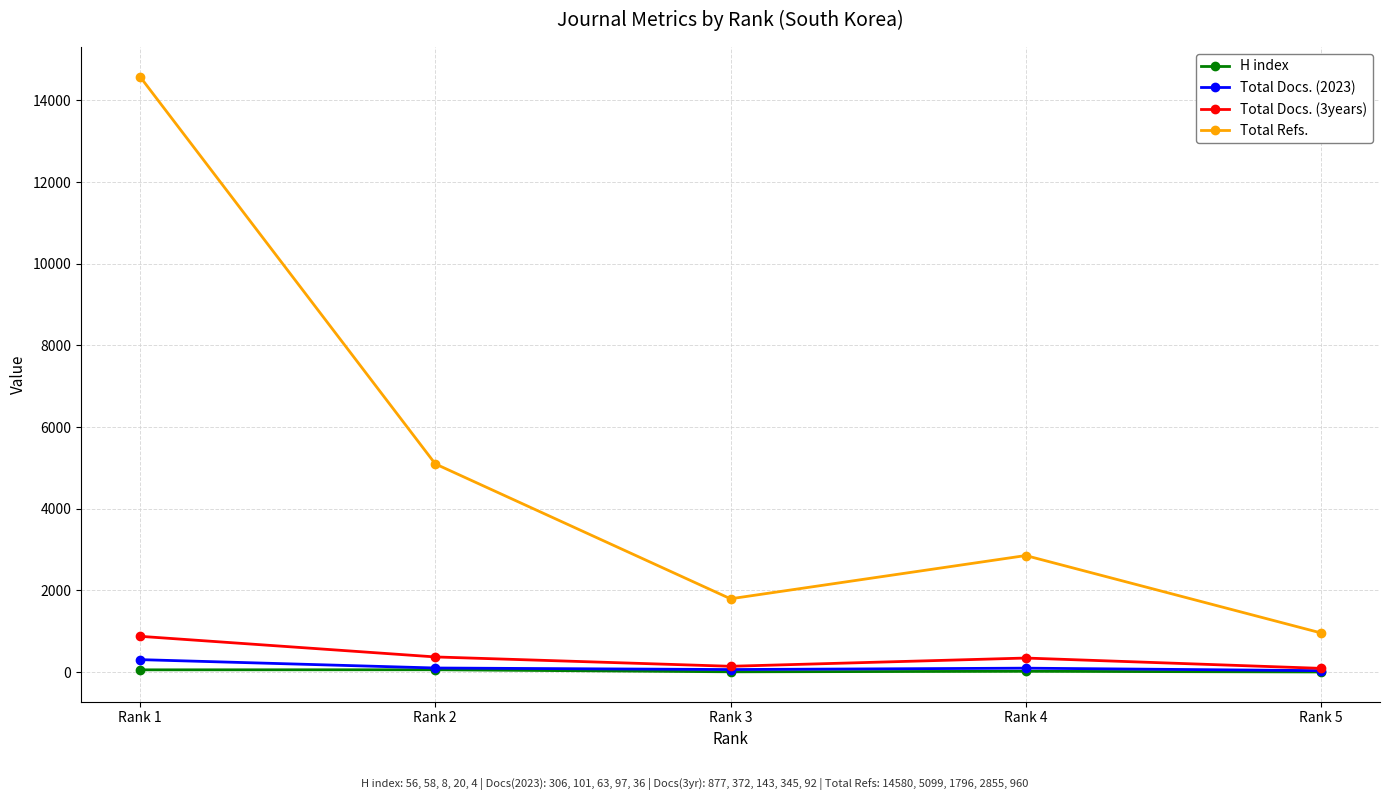

What is the difference between the highest and lowest values at Rank 3?

1788